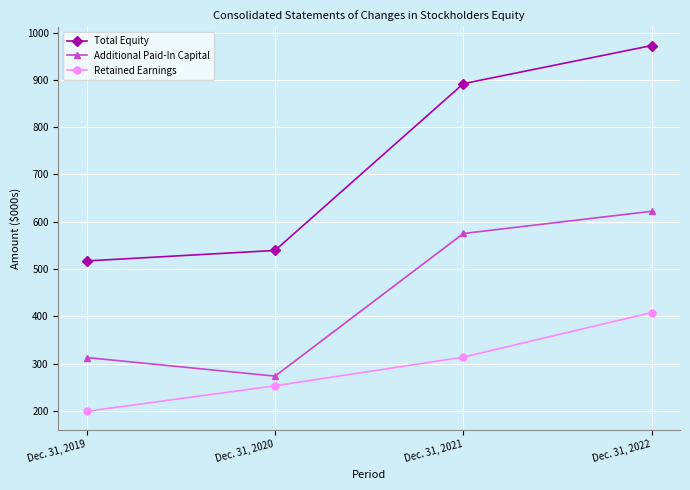

List the labels in order of Total Equity value, smallest first.

Dec. 31, 2019, Dec. 31, 2020, Dec. 31, 2021, Dec. 31, 2022